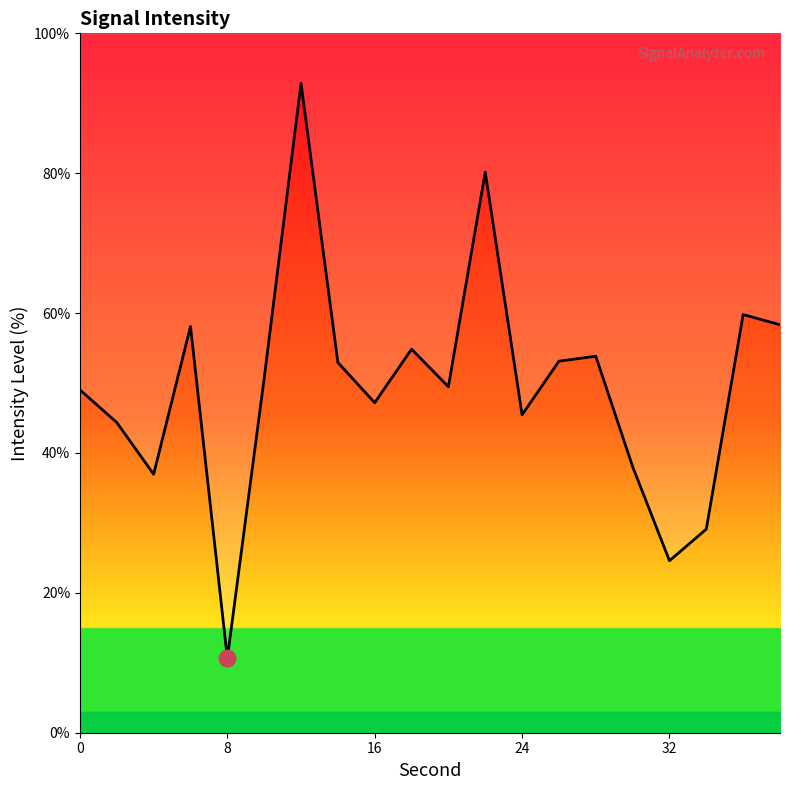

True or false: the data has more than 0 interior local peaks.

True